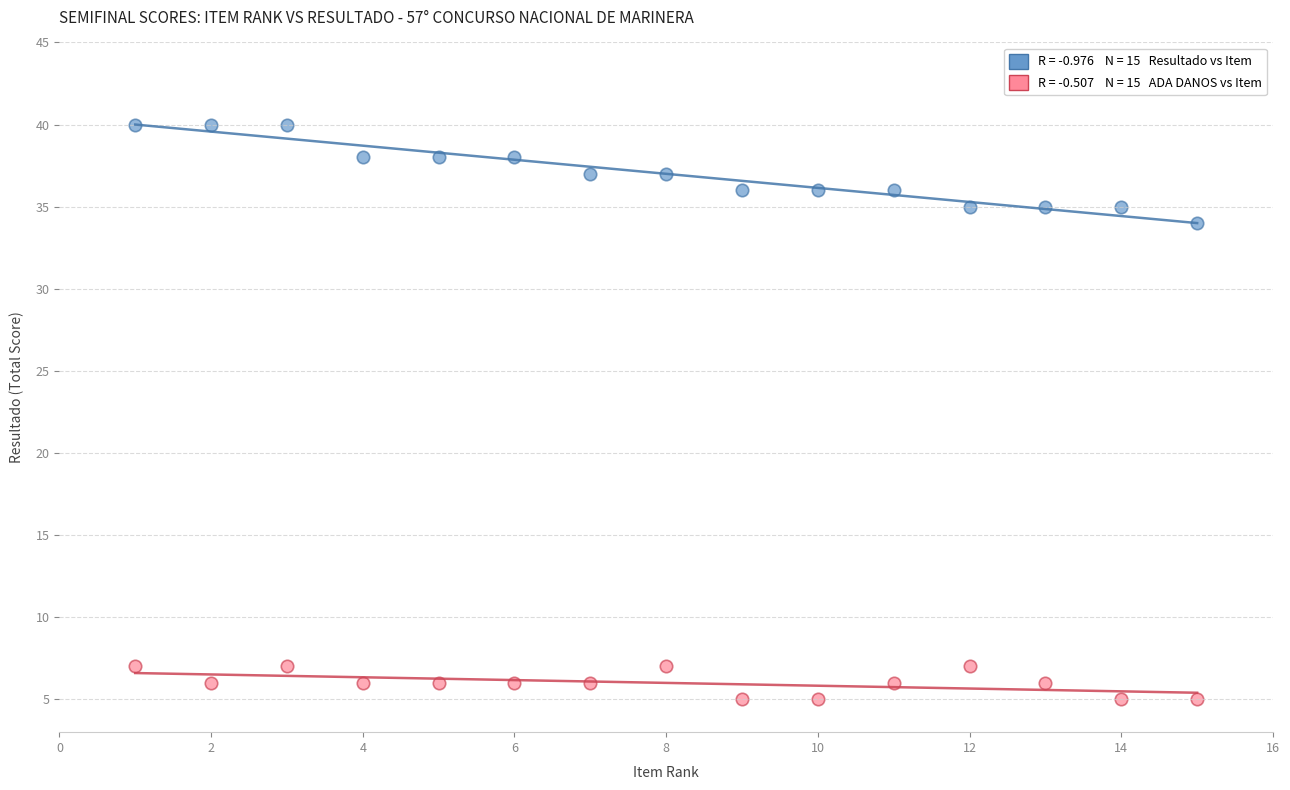

Across all series, what Y value is closest to 22?

34